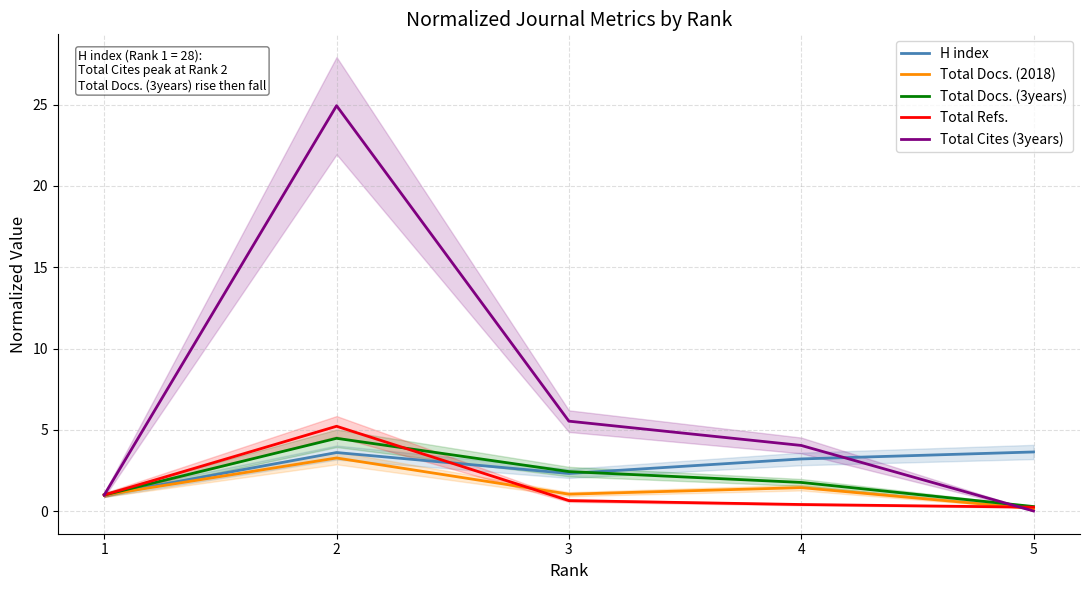

Between 2 and 4, which series saw the biggest shift?

Total Cites (3years)